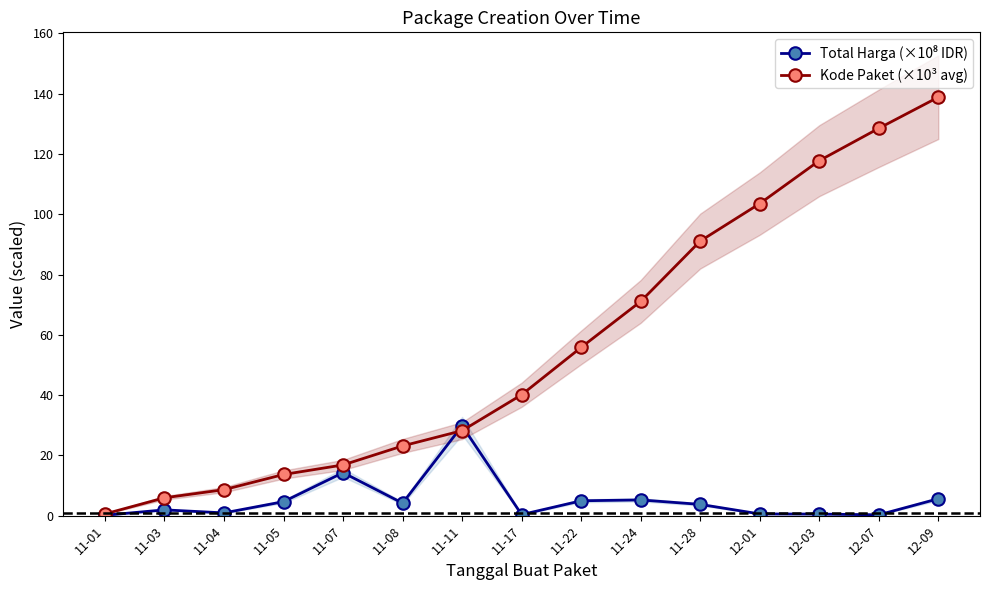

Which series ends up on top after the final intersection of Total Harga (×10⁸ IDR) and Kode Paket (×10³ avg)?

Kode Paket (×10³ avg)